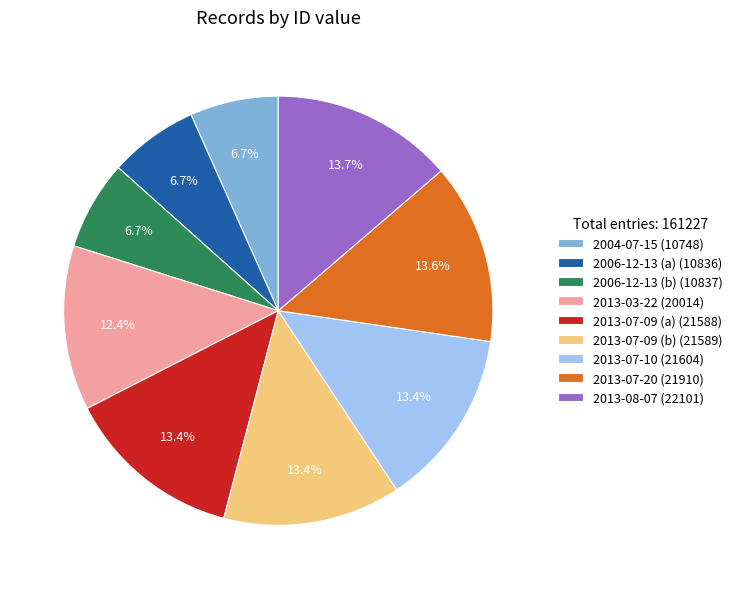

To the nearest percent, what percentage of the pie is 2006-12-13 (b)?

7%